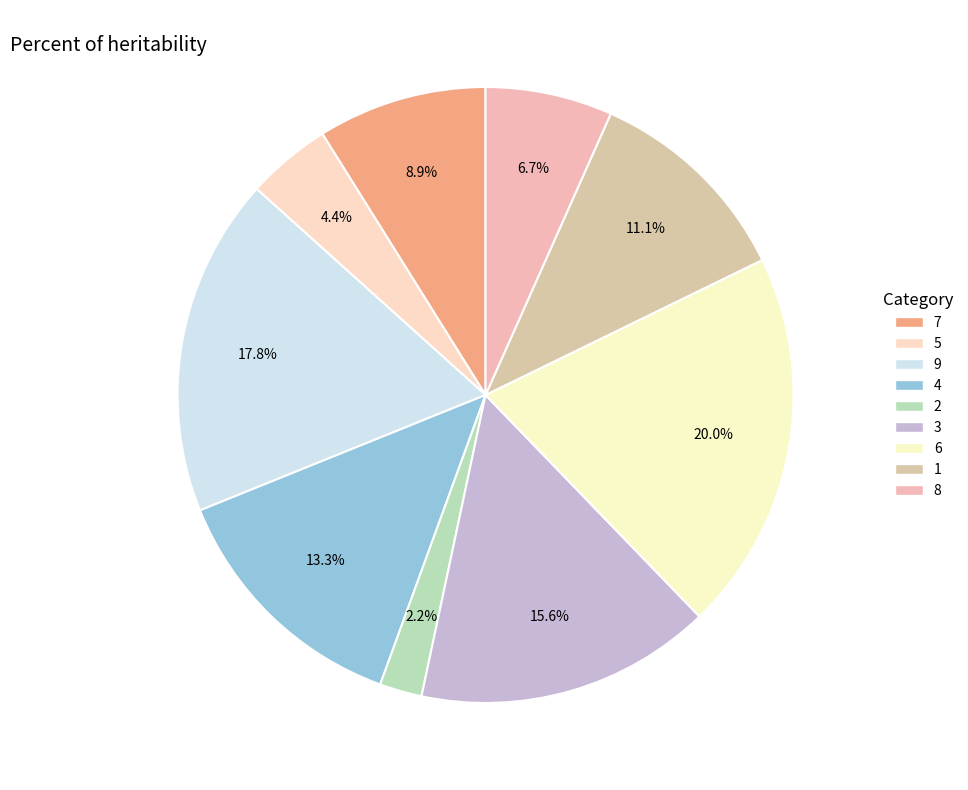

Rank the categories by value from lowest to highest.

2, 5, 8, 7, 1, 4, 3, 9, 6